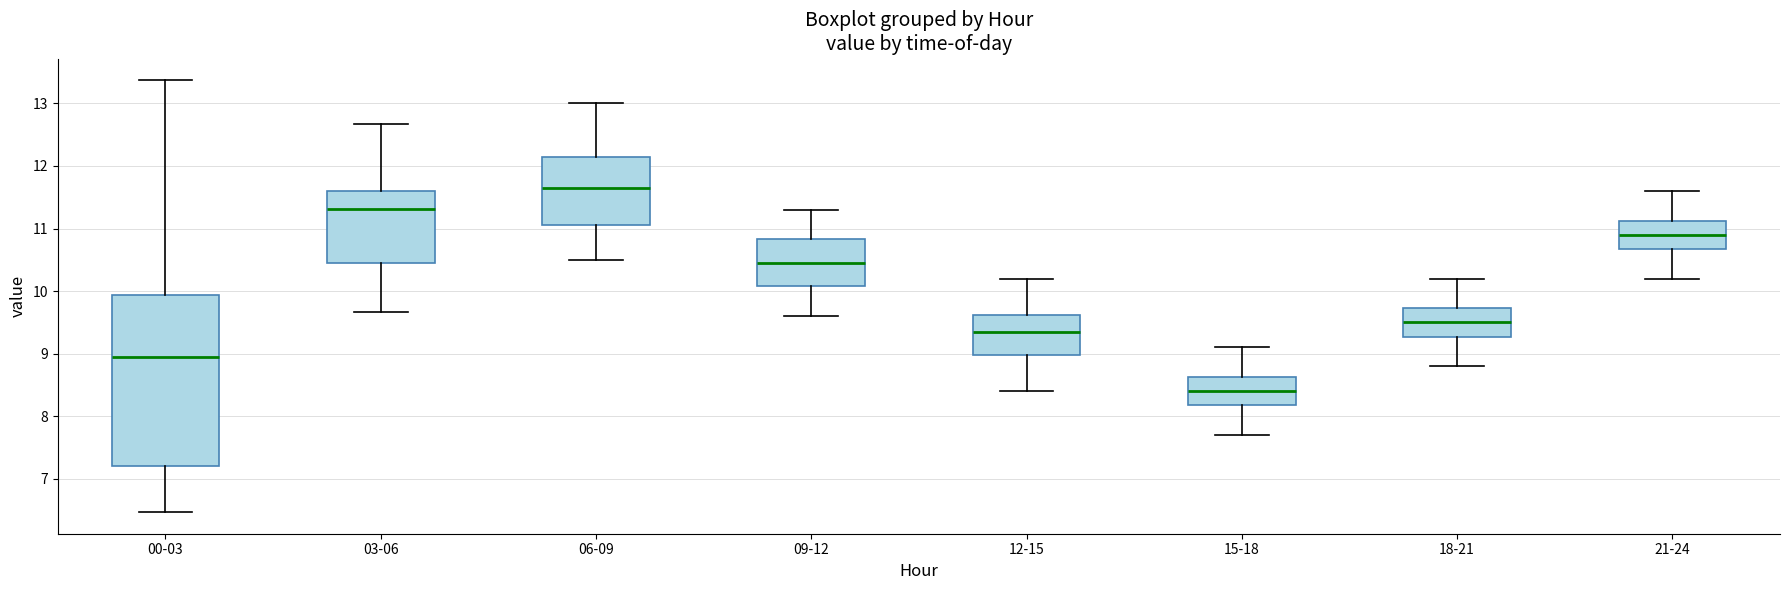

Where does the upper whisker of the box for 18-21 end on the y-axis? The values are not printed on the chart, so give them approximately, as read against the axis.

10.2